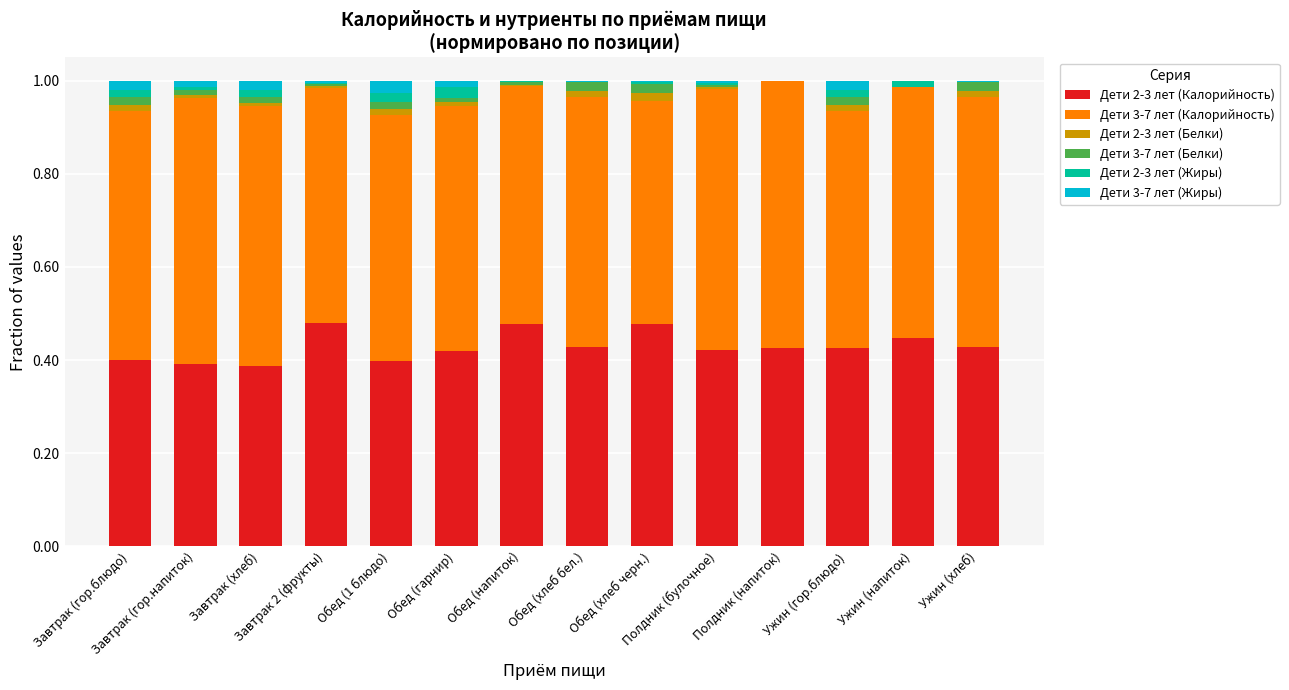

Count the number of categories in the chart.

14